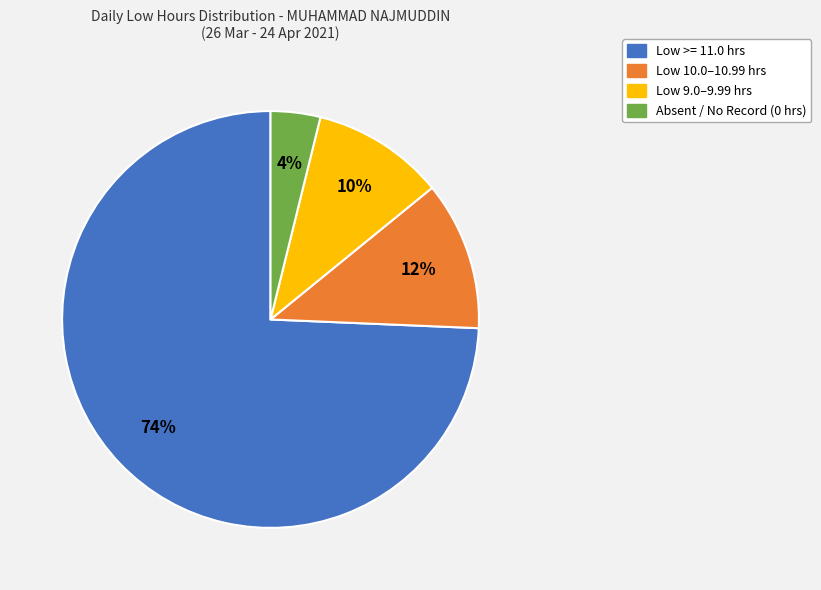

To the nearest percent, what is the average slice percentage?

25%